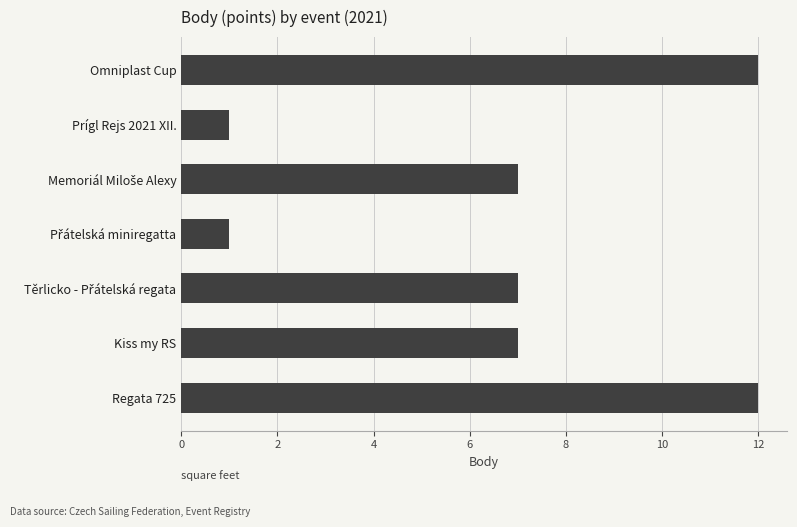

What position from the bottom is Regata 725?

1